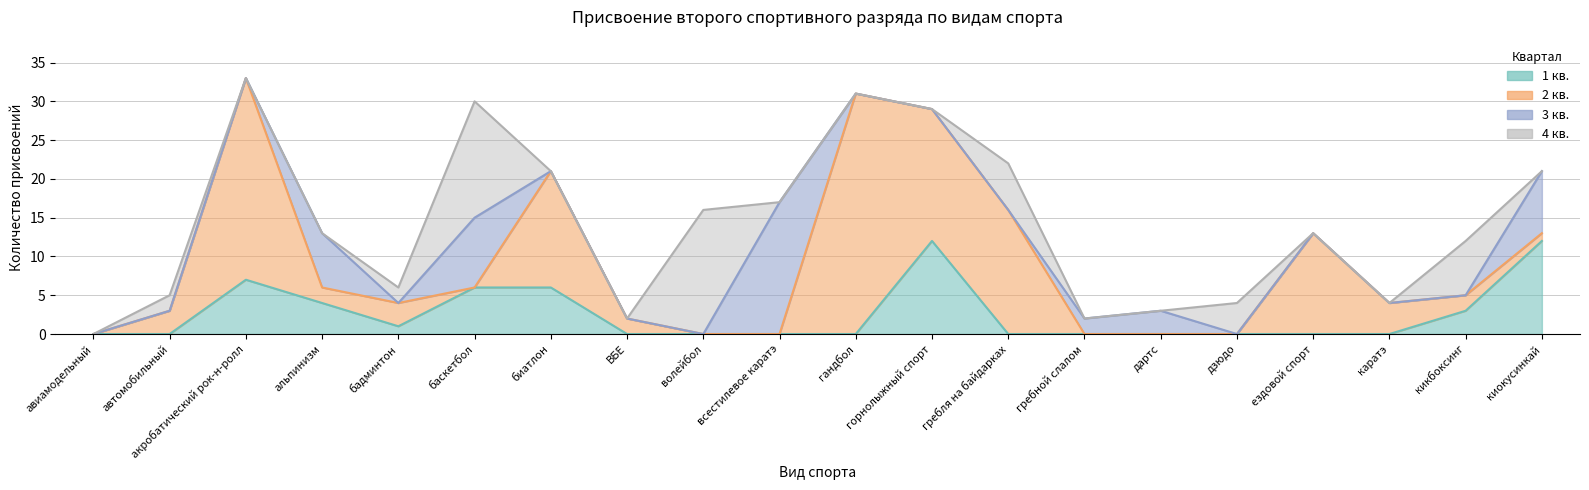

True or false: 4 кв. has a value of 7 at киокусинкай.

False